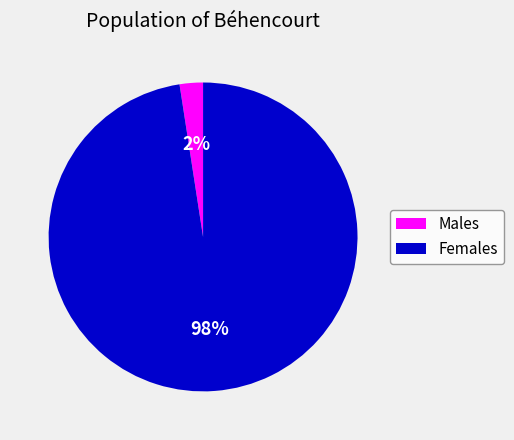

To the nearest percent, what is the average slice percentage?

50%